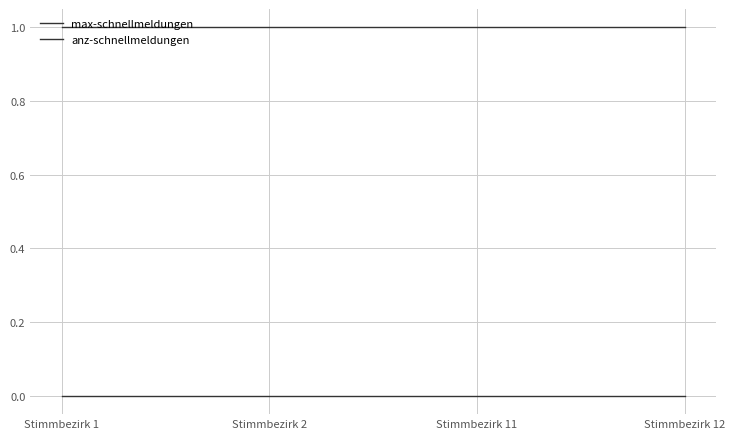

Does the chart display data point markers on the line(s)?

No